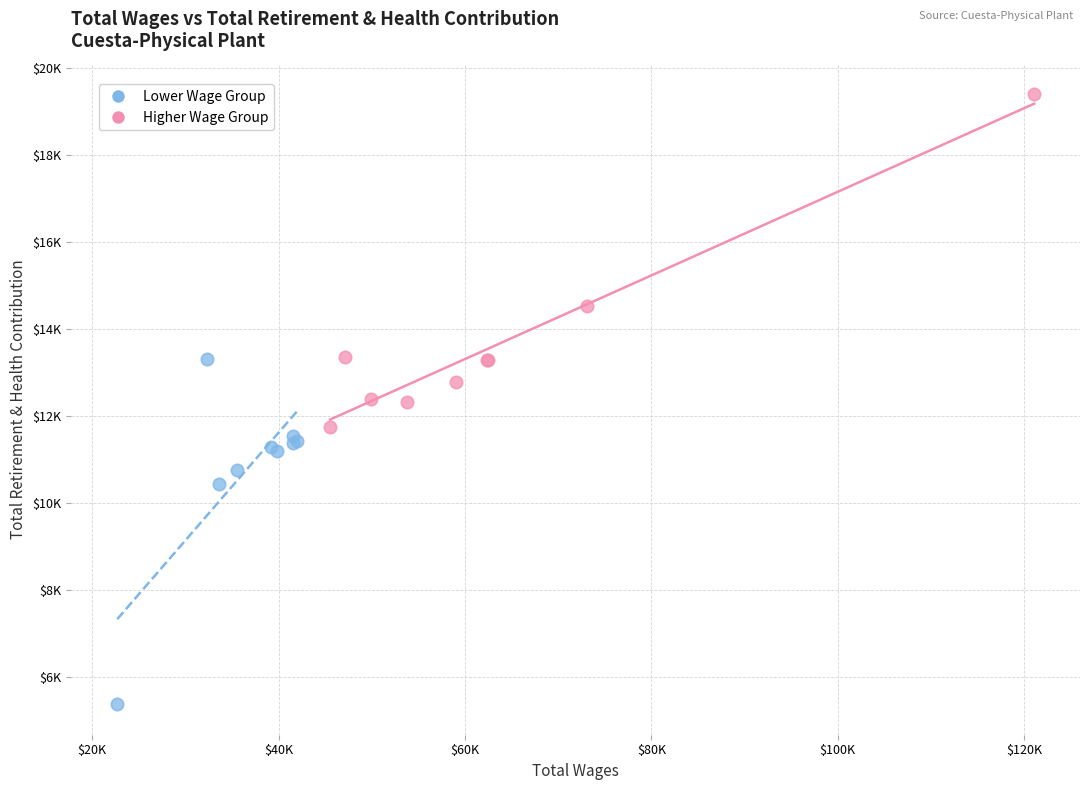

What are all the series names shown in the legend?

Lower Wage Group, Higher Wage Group